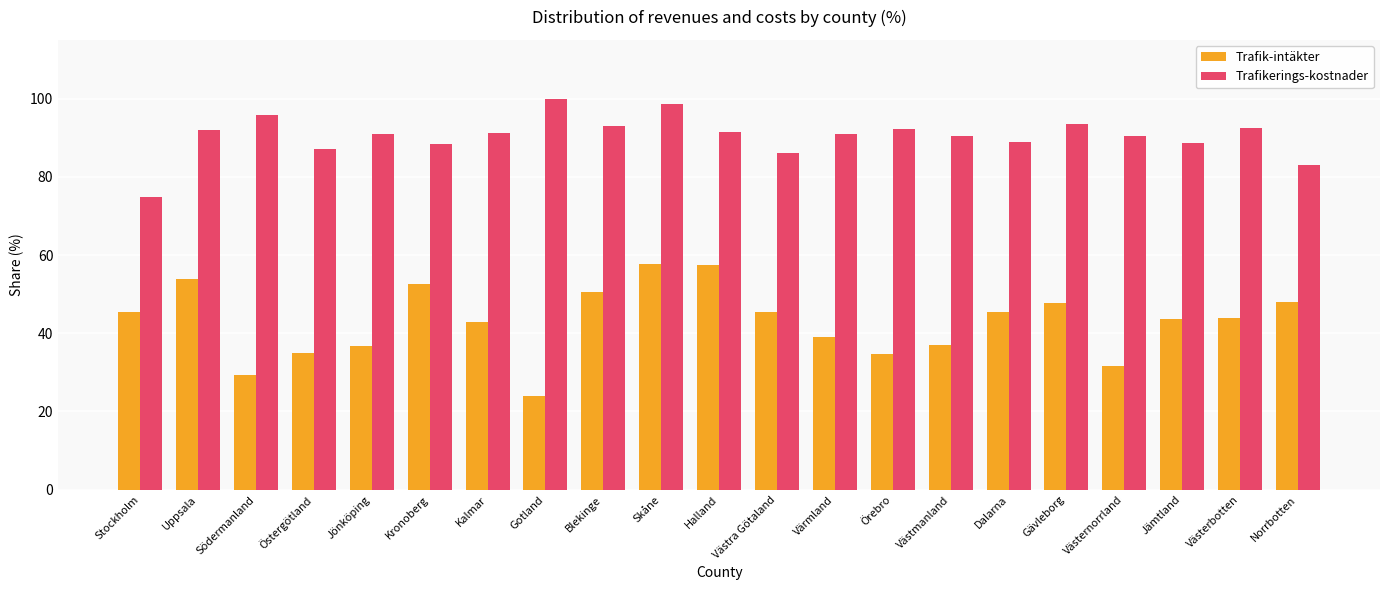

What is the total value across all series at Värmland?

130.0